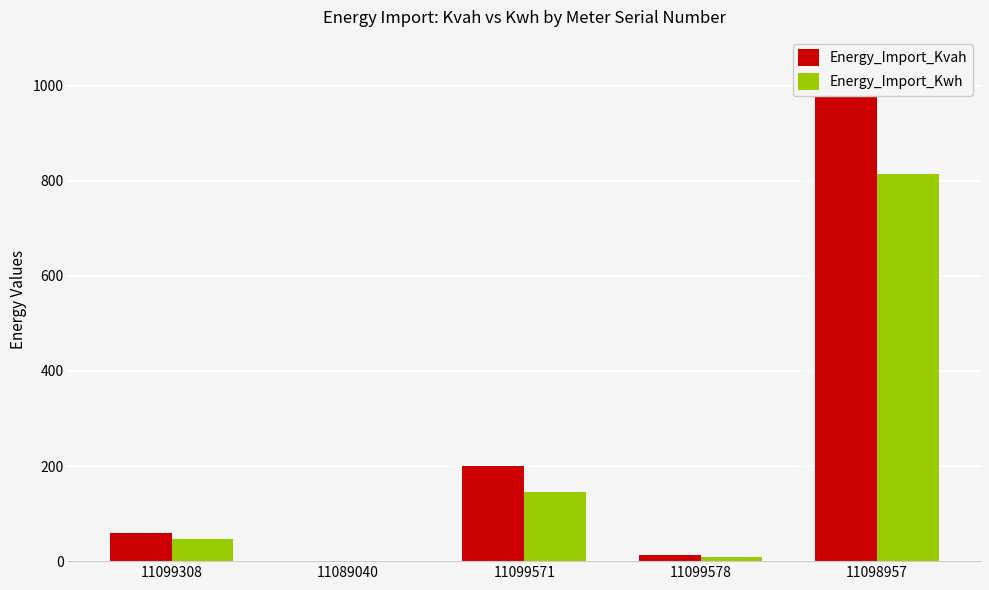

What is the sum of the Energy_Import_Kvah values at 11098957 and 11099571?

1251.0